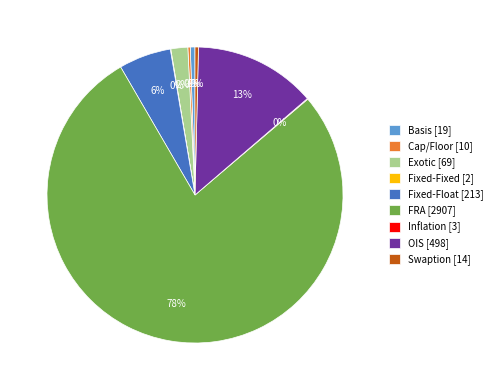

To the nearest percent, what is the average slice percentage?

11%